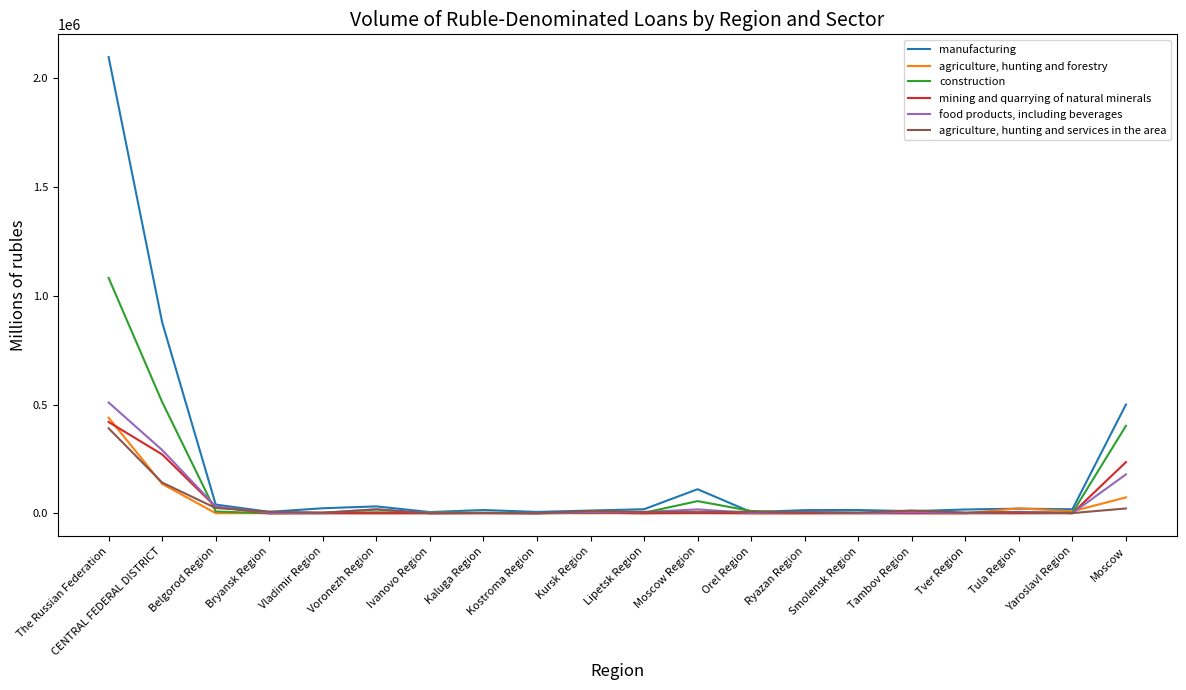

Is it true that construction equals 8425 at Belgorod Region?

True